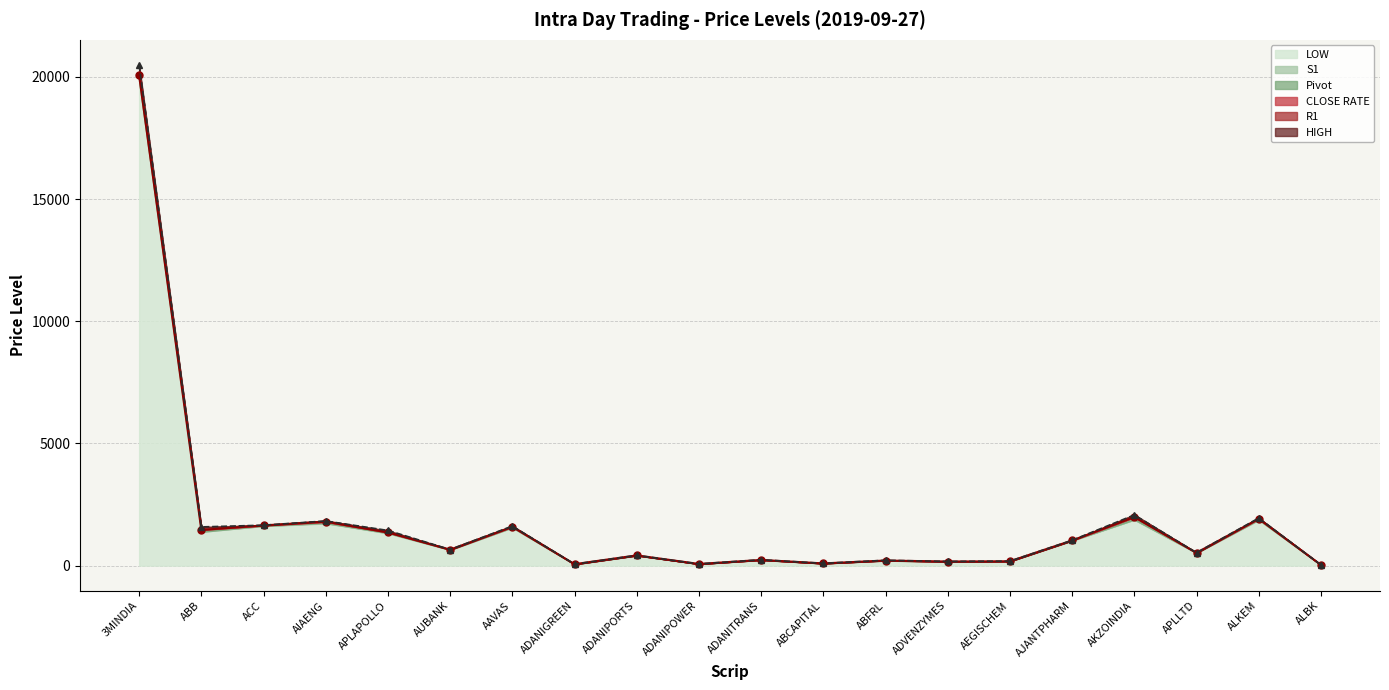

Does the chart have visible grid lines?

Yes